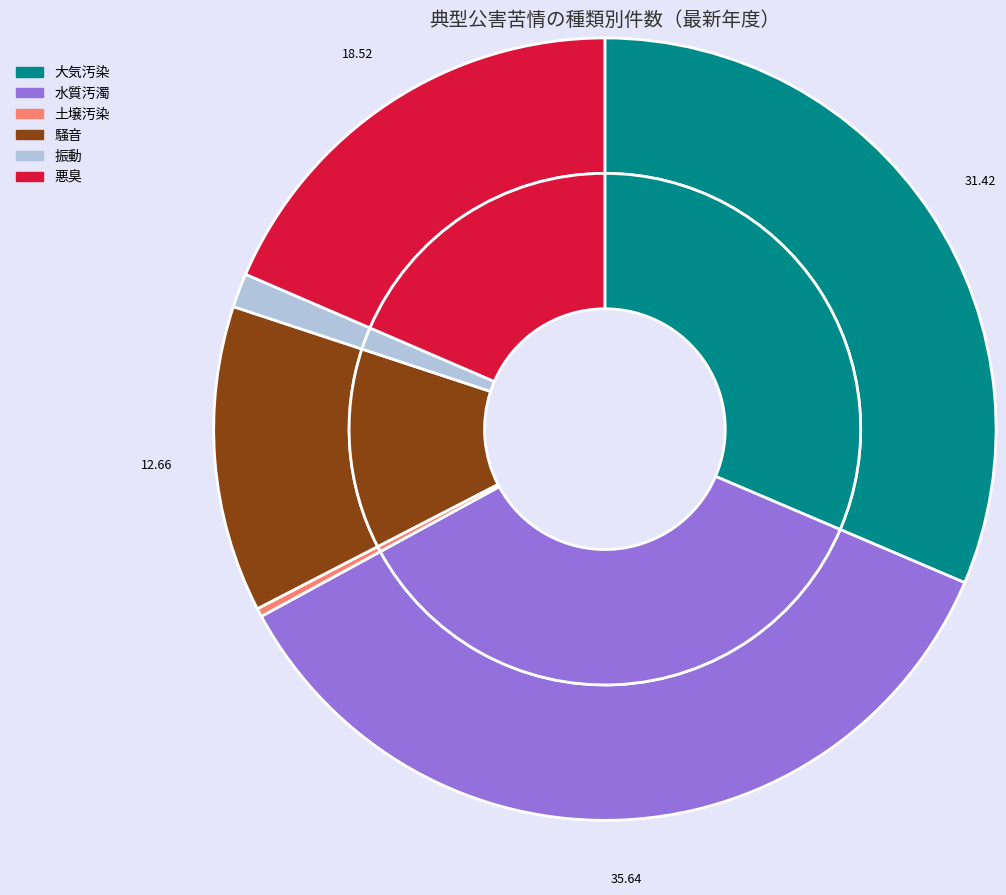

True or false: 21 accounts for 1% of the total.

False